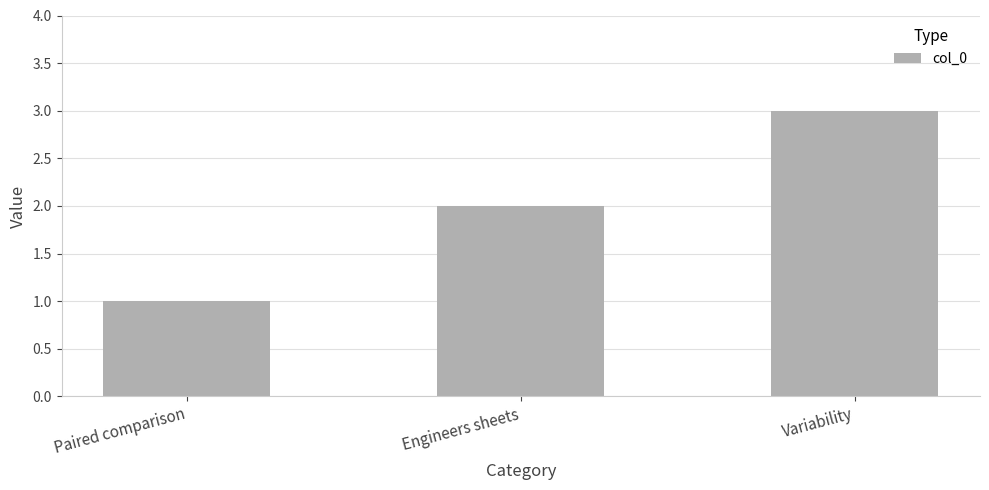

At which category does the chart reach its minimum across all series?

Paired comparison